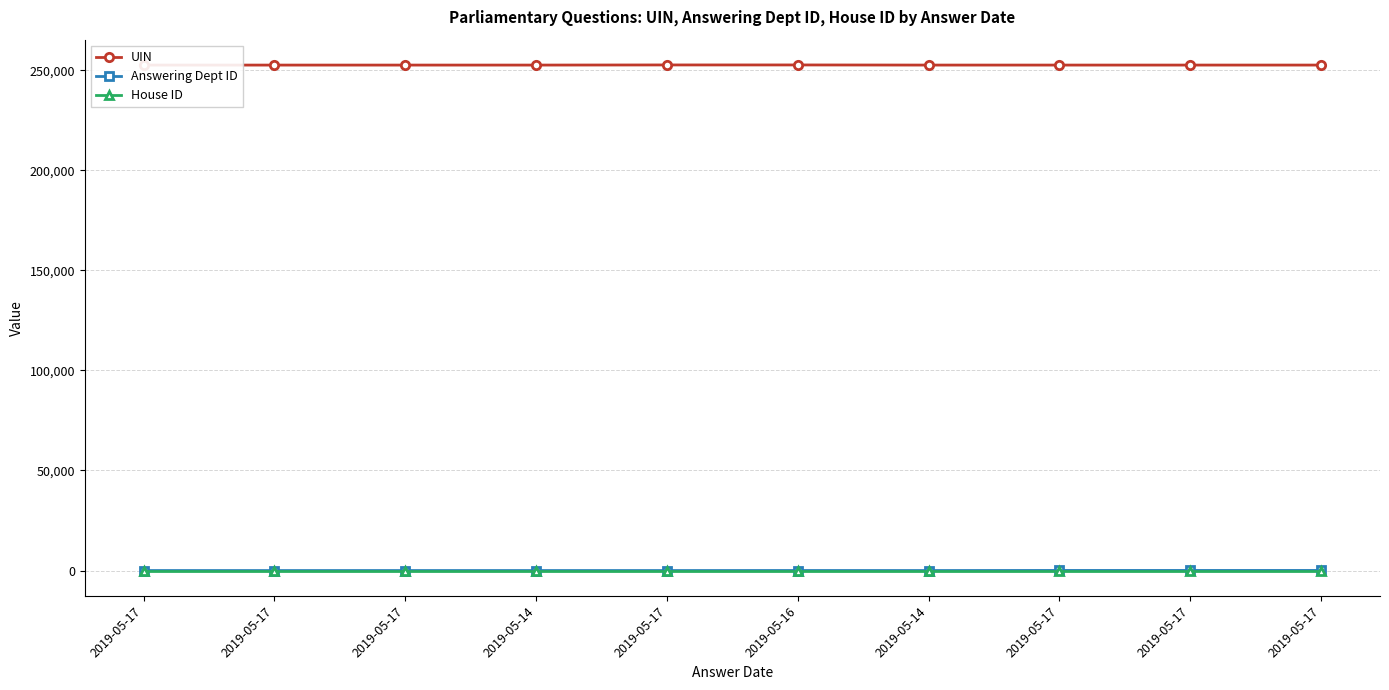

Between 2019-05-17 and 2019-05-17, which series saw the biggest shift?

UIN